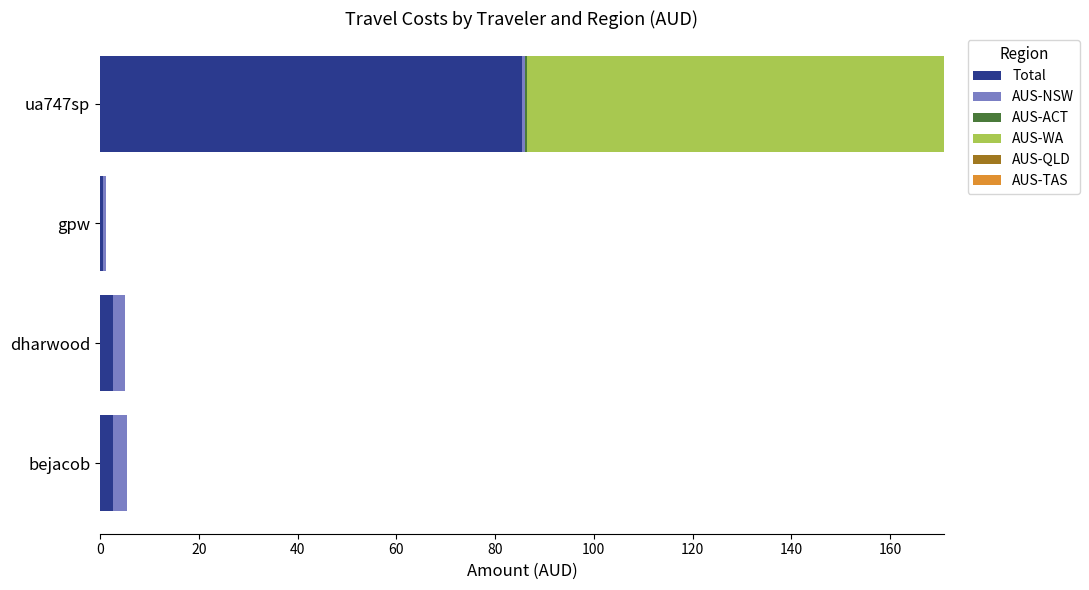

Which category has the highest value in the Total series?

ua747sp